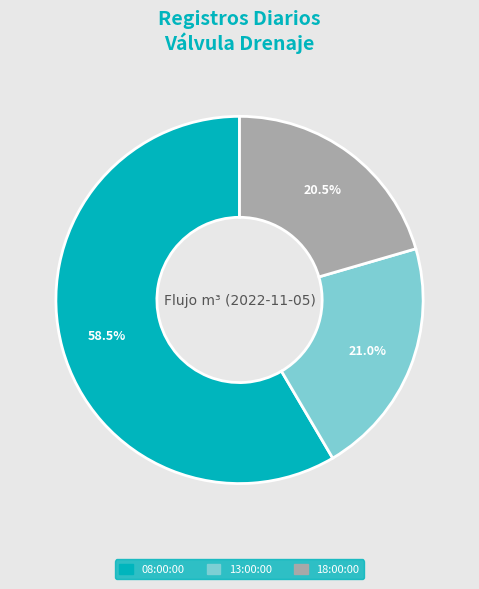

The 13:00:00 slice represents 21% of the pie. True or false?

True